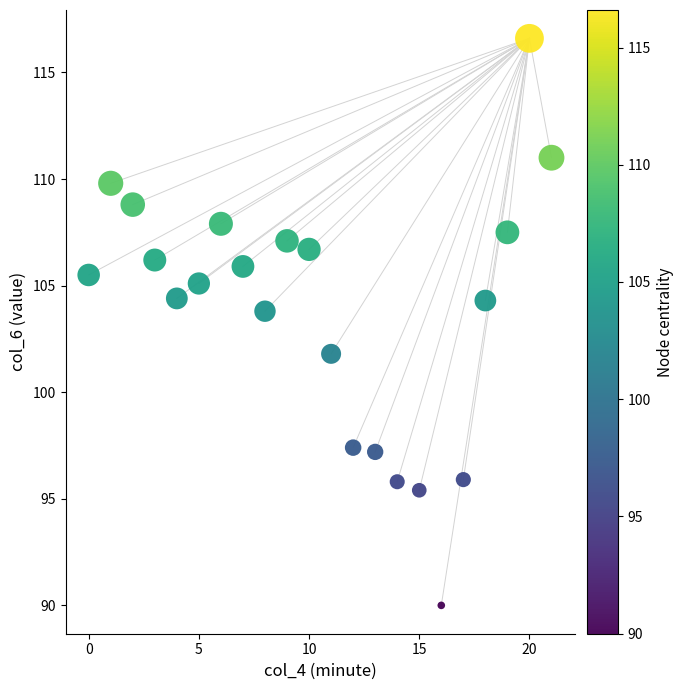

What is the range of Y values (max minus min)?

26.6